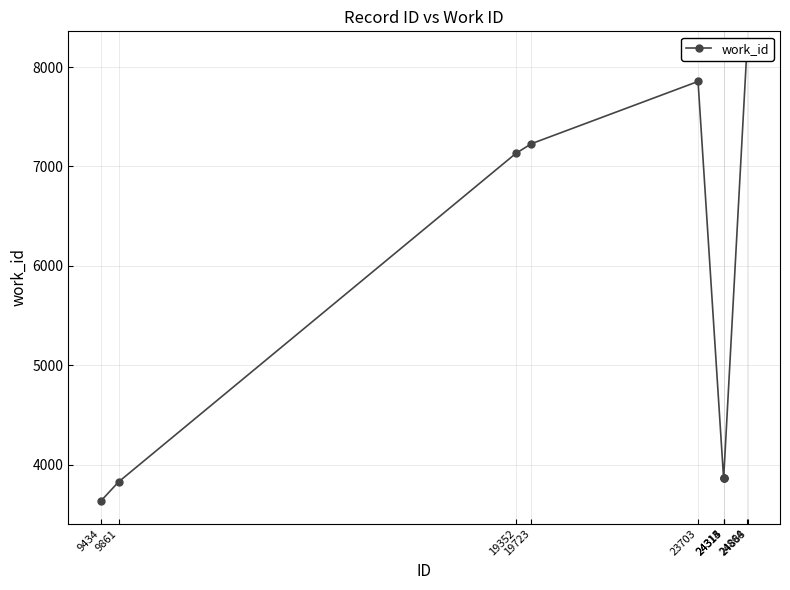

Is it true that the value at 24888 is 8134?

True